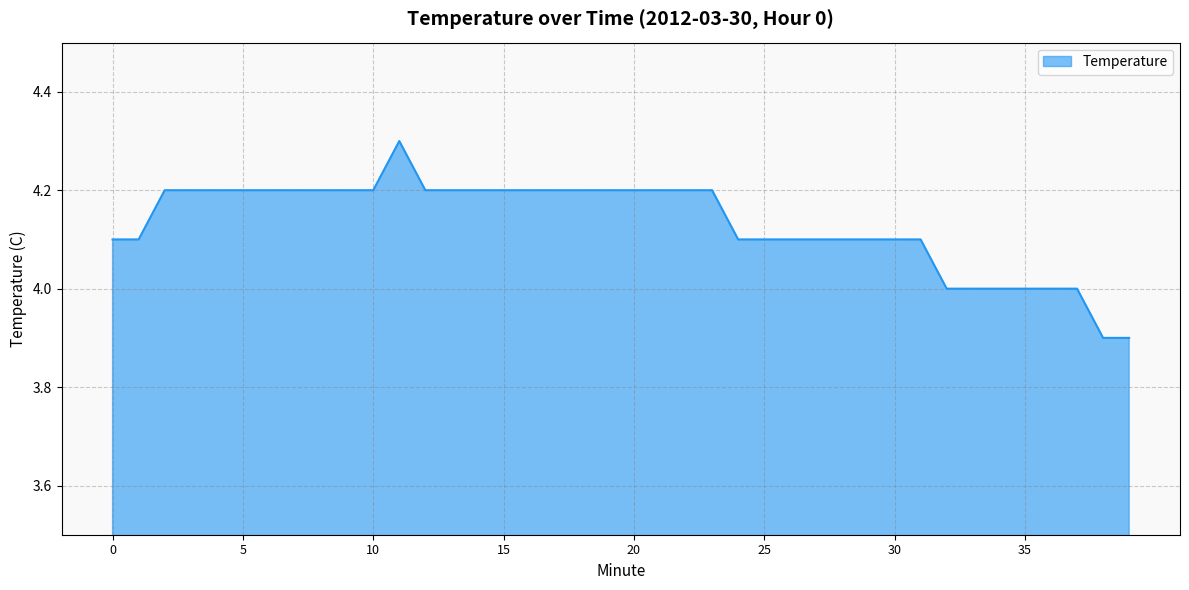

Reading right to left, transcribe all the data shown in this chart.

3.9	3.9	4.0	4.0	4.0	4.0	4.0	4.0	4.1	4.1	4.1	4.1	4.1	4.1	4.1	4.1	4.2	4.2	4.2	4.2	4.2	4.2	4.2	4.2	4.2	4.2	4.2	4.2	4.3	4.2	4.2	4.2	4.2	4.2	4.2	4.2	4.2	4.2	4.1	4.1